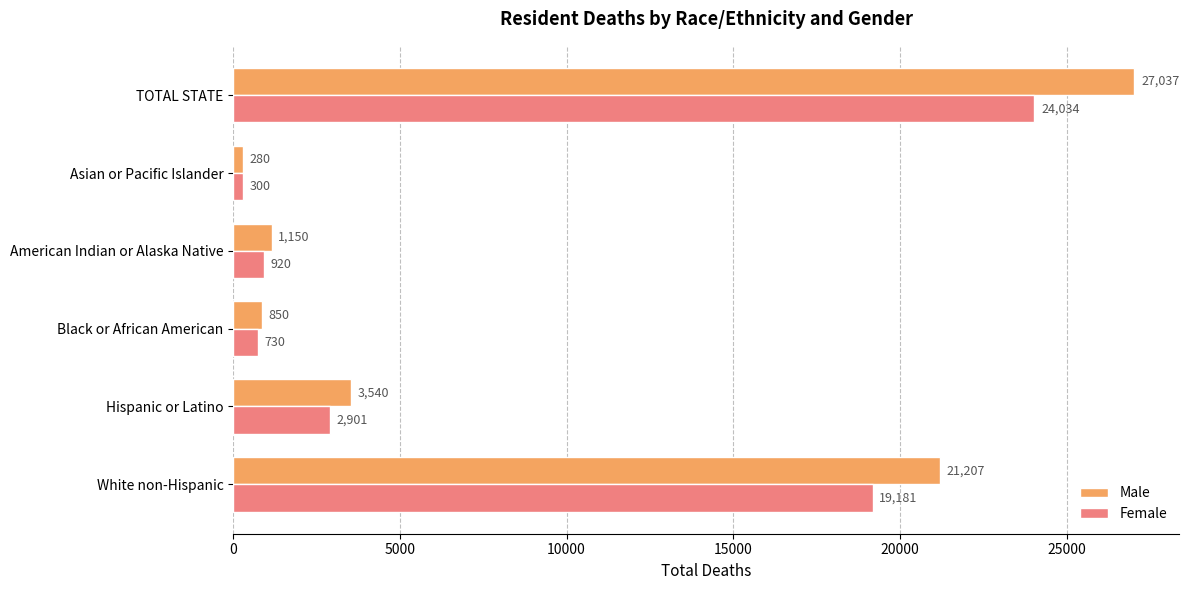

Rank the series by their maximum value, from lowest to highest.

Female, Male